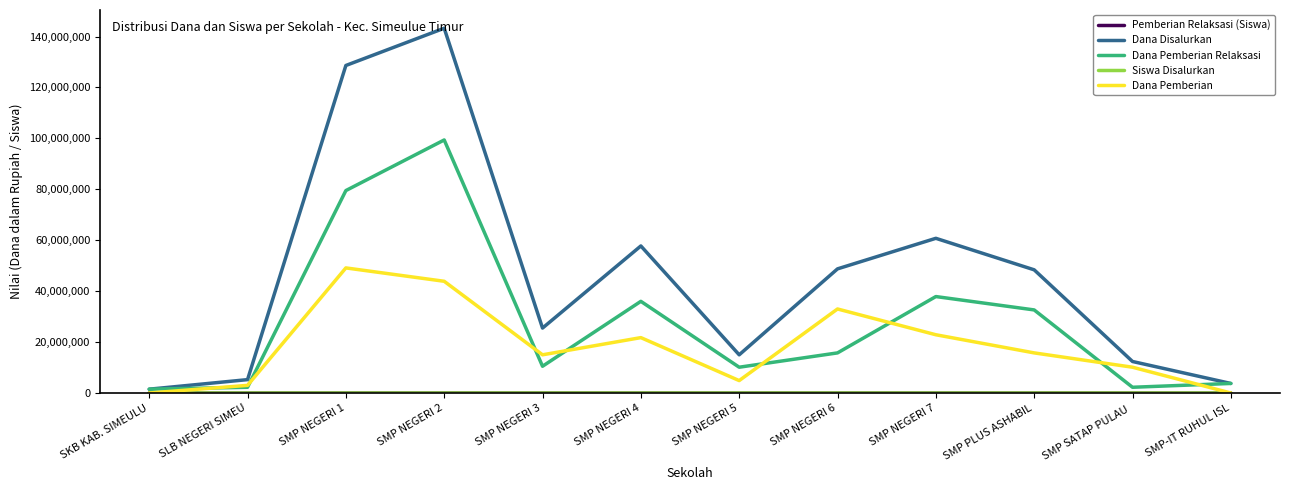

What is the maximum value shown in the chart?

143250000